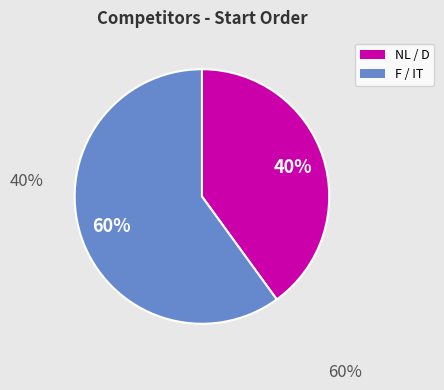

Between F / IT and NL / D, which is larger?

F / IT